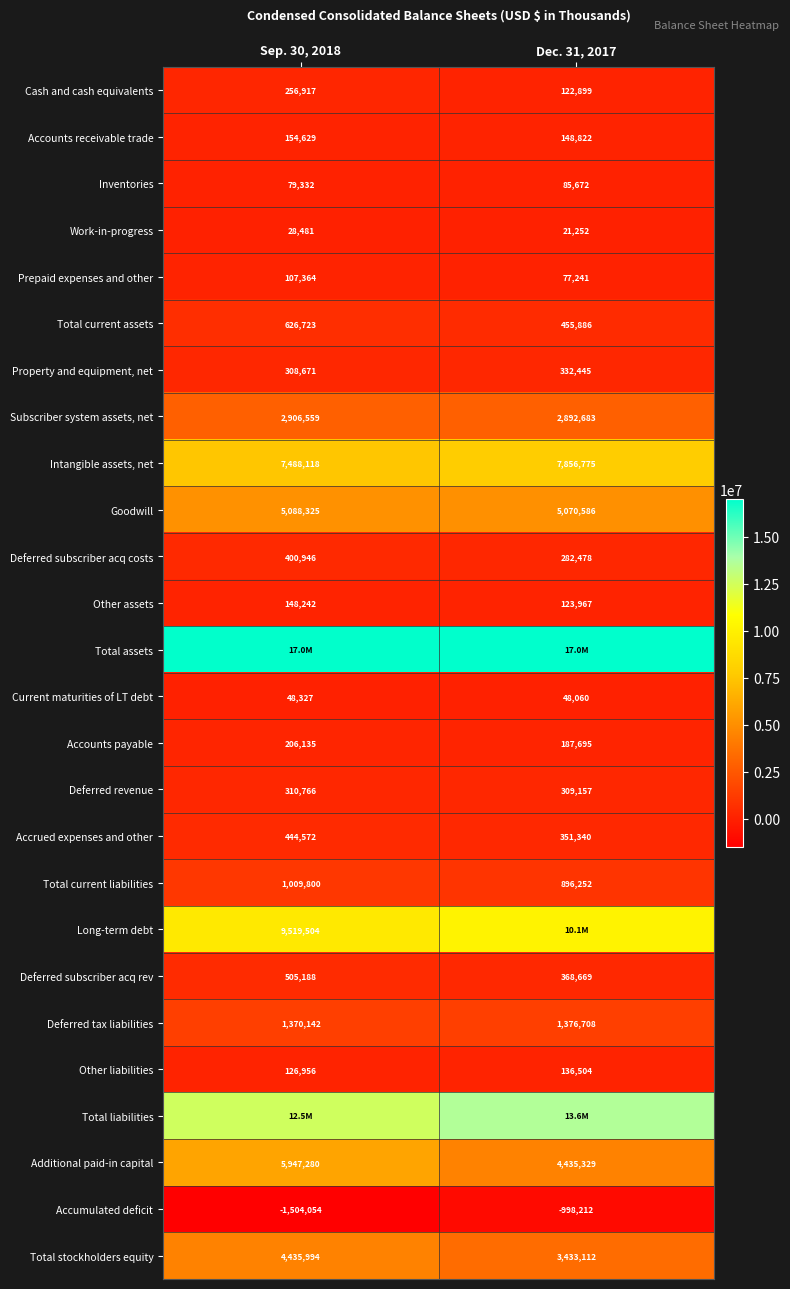

At which label does Other assets reach its peak?

Sep. 30, 2018